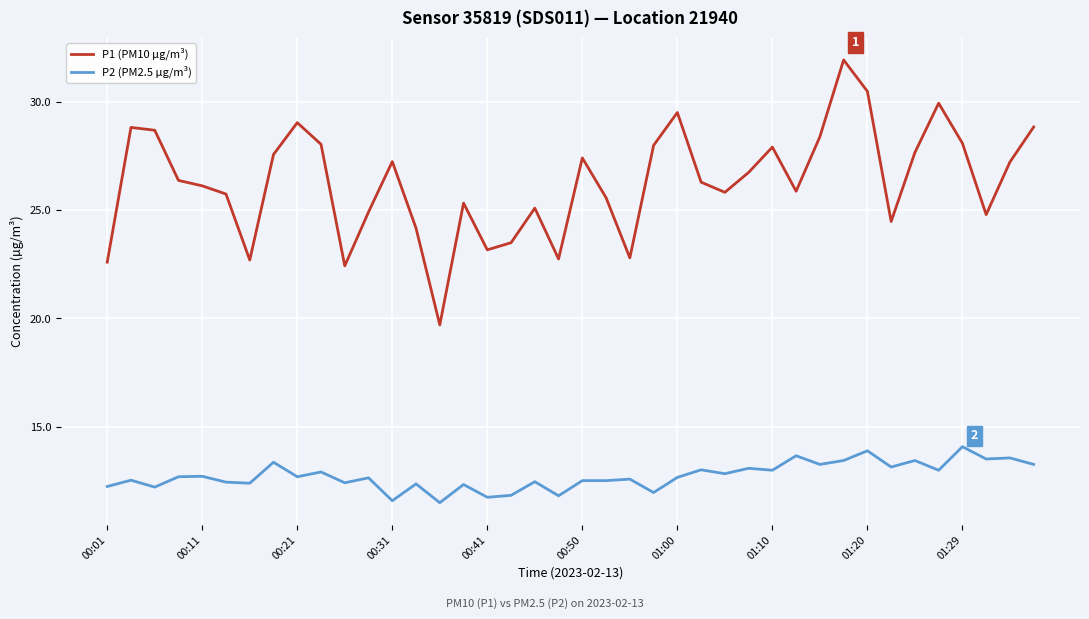

At how many categories does at least one series exceed 26?

22